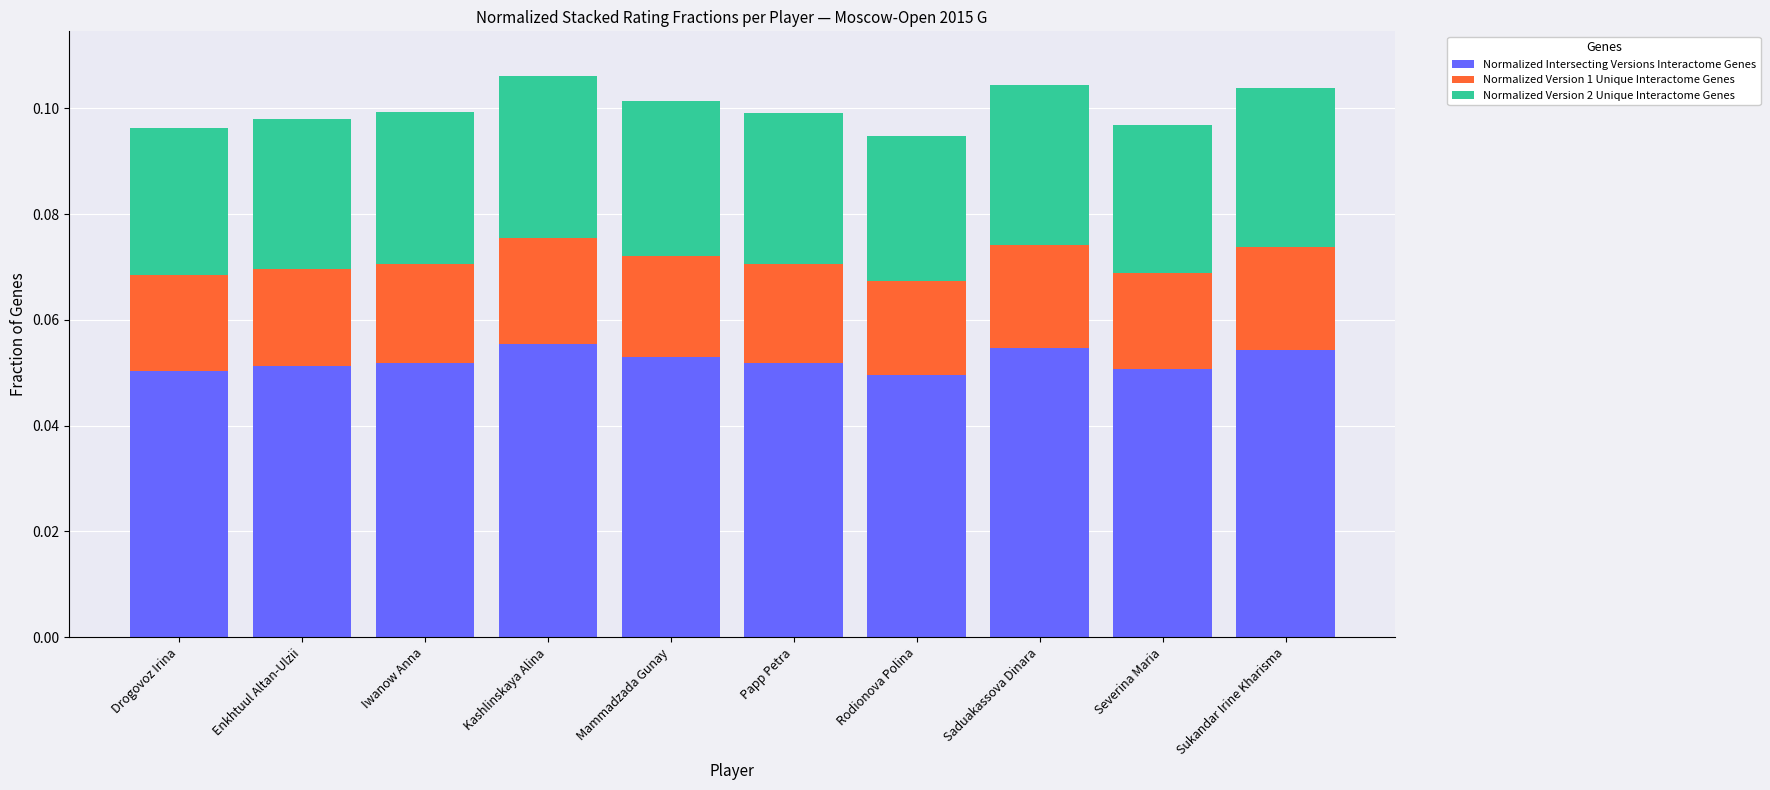

How many series are shown in this chart?

3